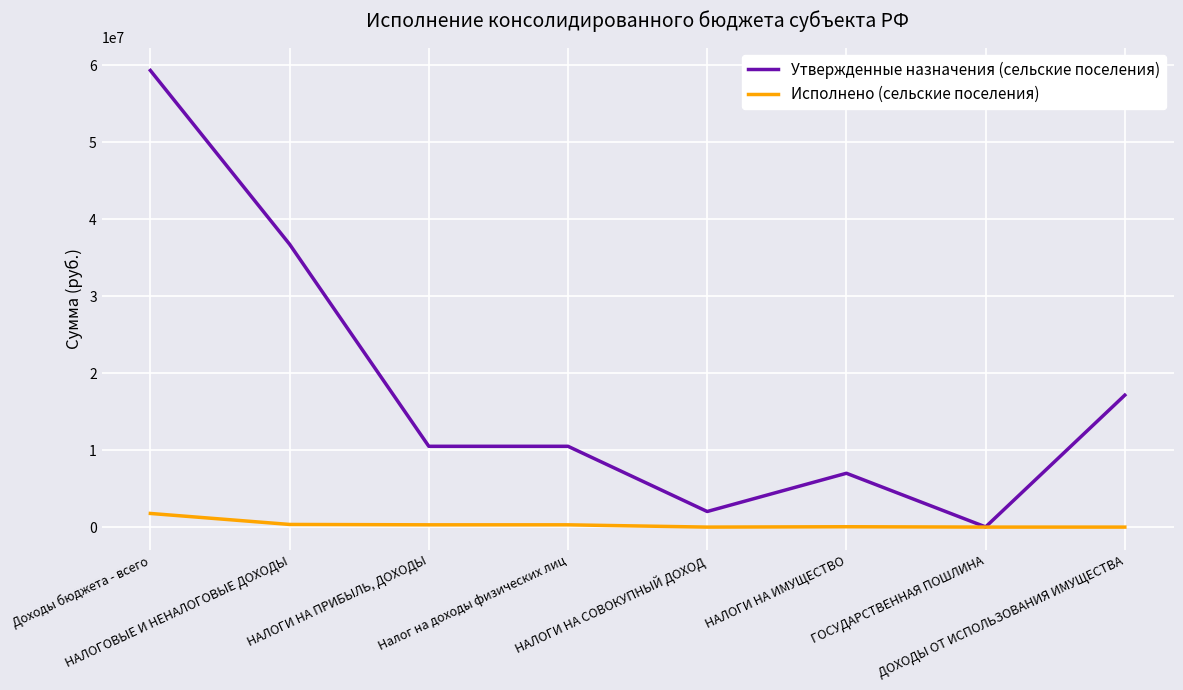

At how many categories does at least one series exceed 5881144?

6